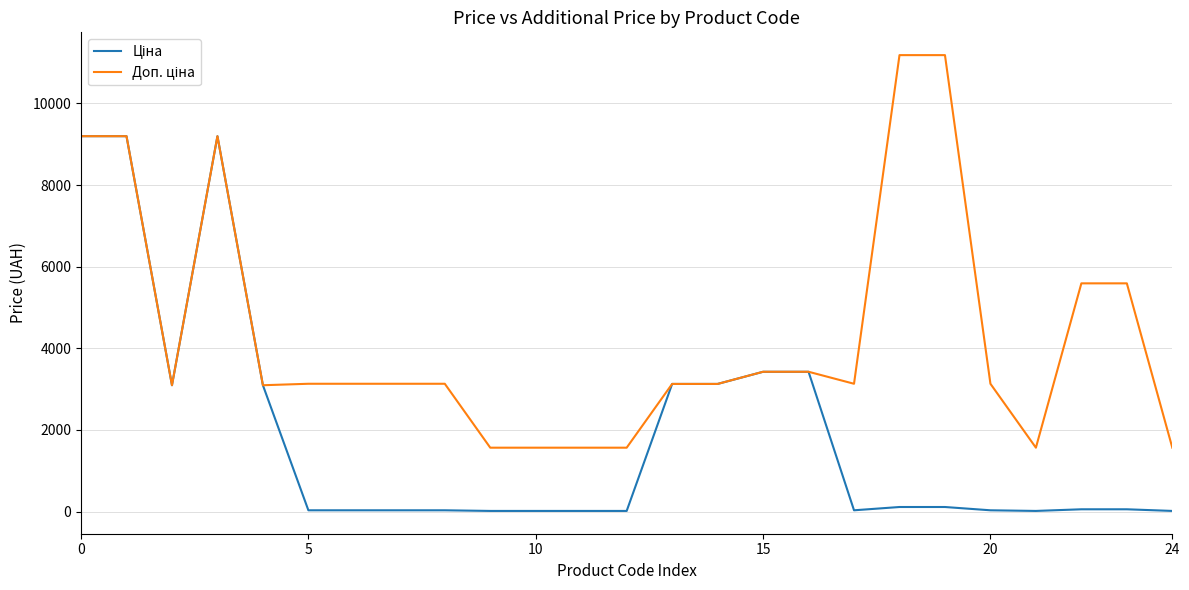

What is the greatest value displayed?

11182.0